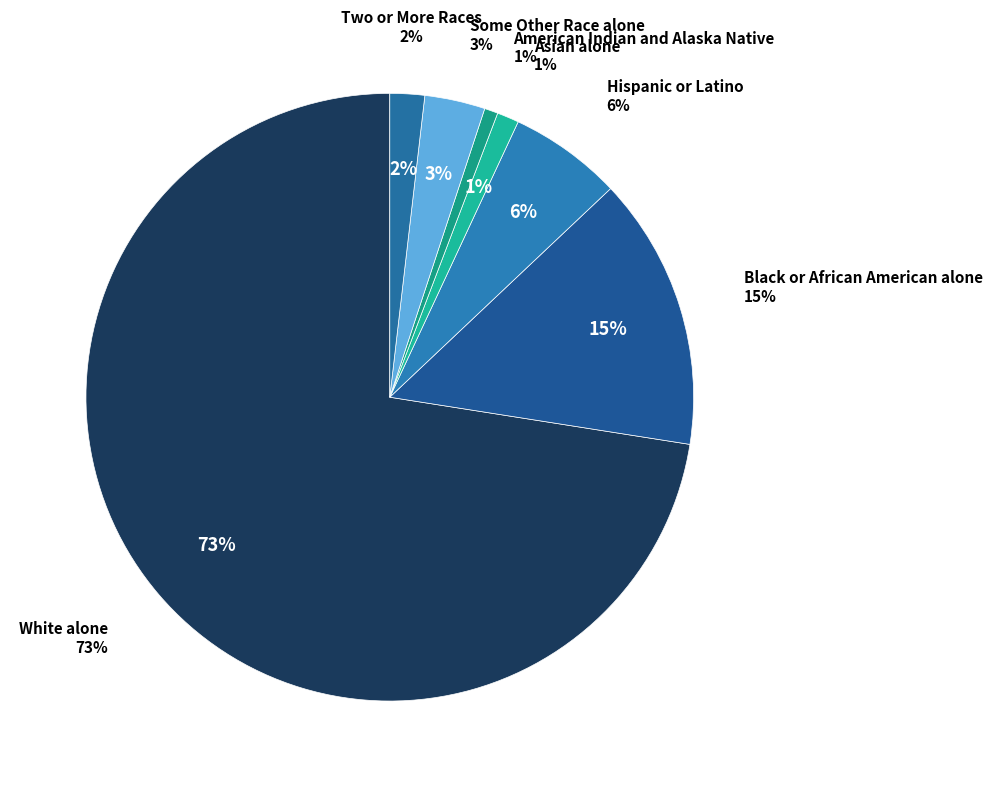

Approximately how many times larger is the value at Hispanic or Latino compared to American Indian and Alaska Native?

8.4